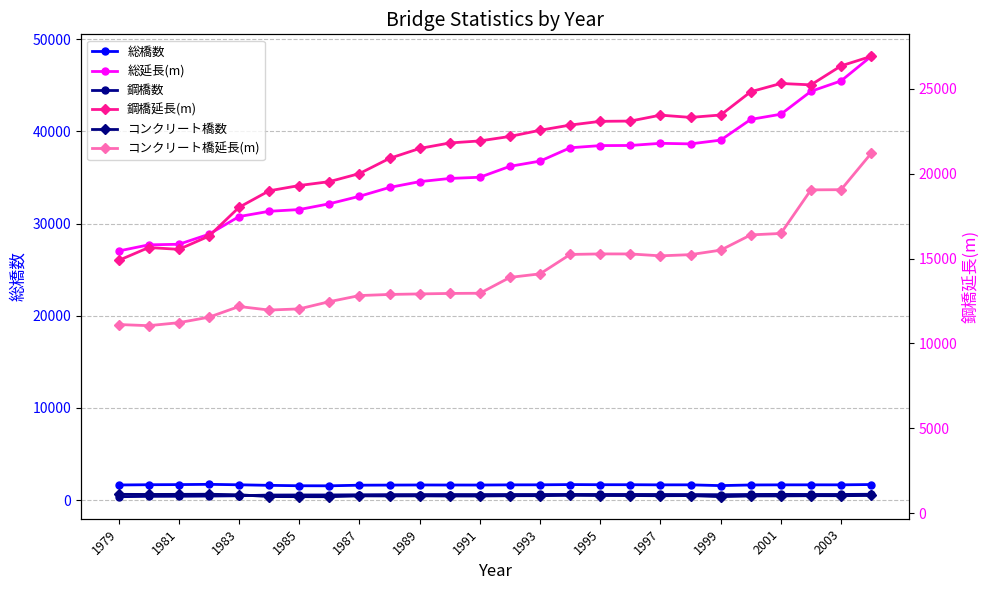

True or false: 鋼橋延長(m) and 総橋数 intersect in this chart.

False